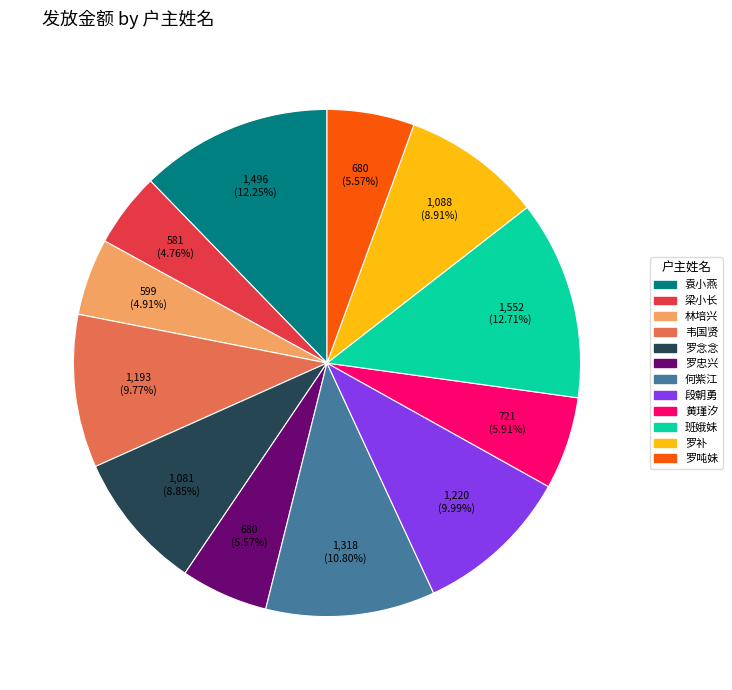

Approximately how many times larger is the value at 何紫江 compared to 段朝勇?

1.1